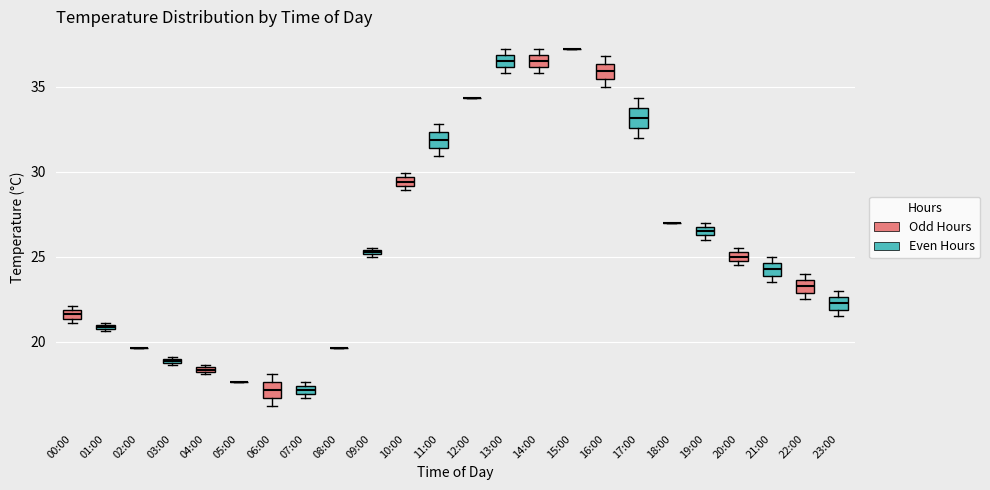

Where is the lower edge of the box for 04:00 on the y-axis? The values are not printed on the chart, so give them approximately, as read against the axis.

18.0